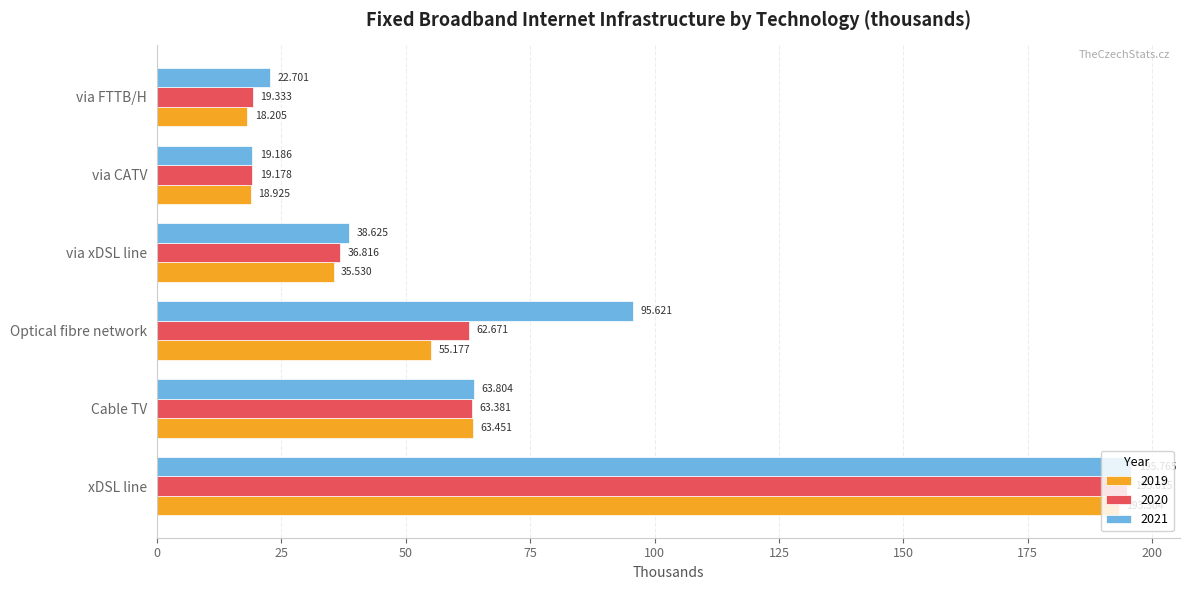

What is the average value of the 2021 series?

72.6